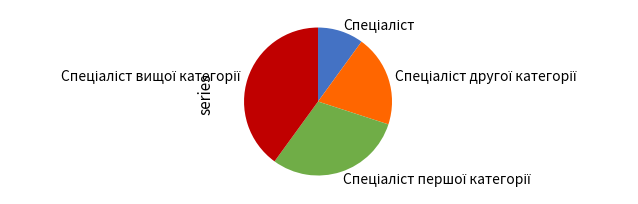

Count the number of slices in the pie.

4